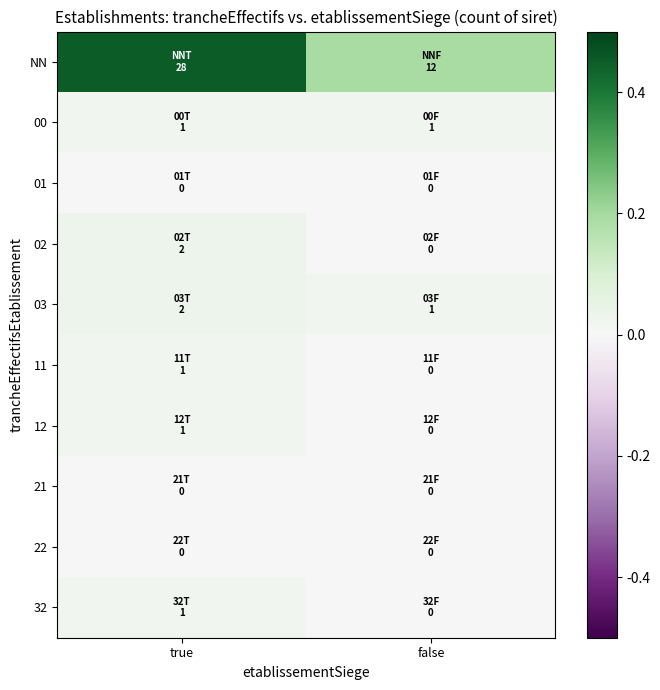

What is the difference between the highest and lowest values at true?

0.5